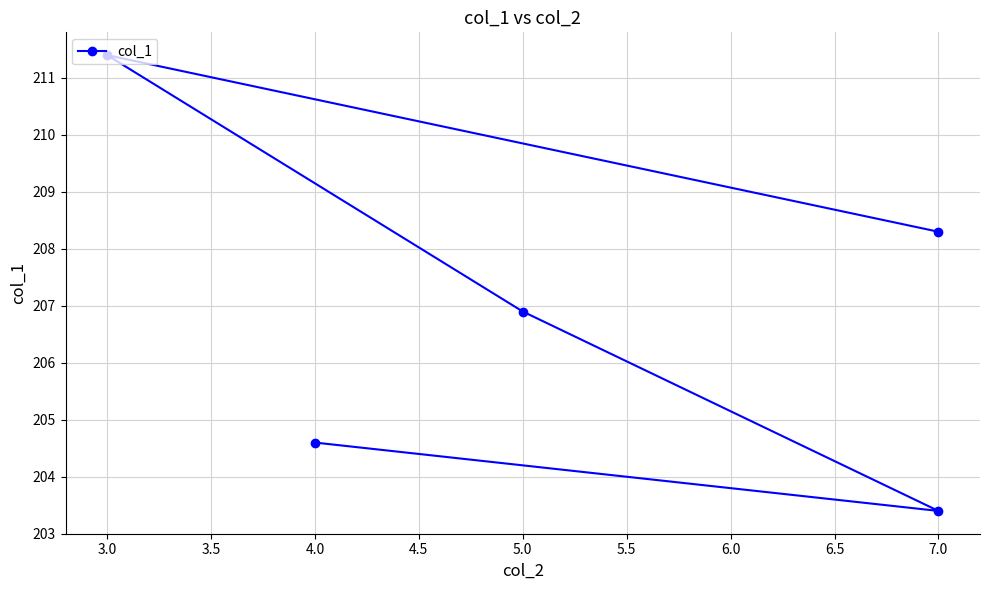

How many distinct data groups are displayed?

1